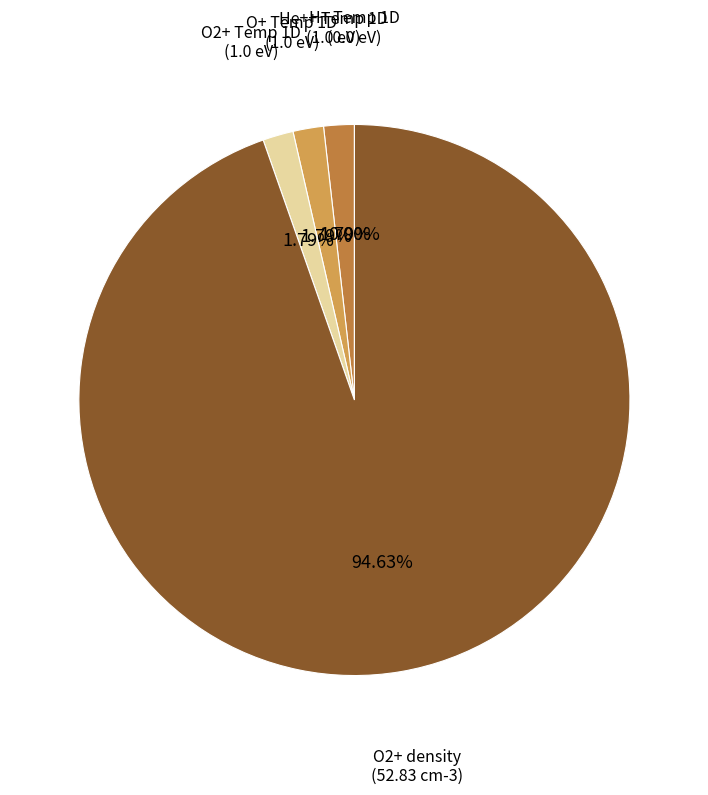

True or false: O+ Temp 1D accounts for 2% of the total.

True